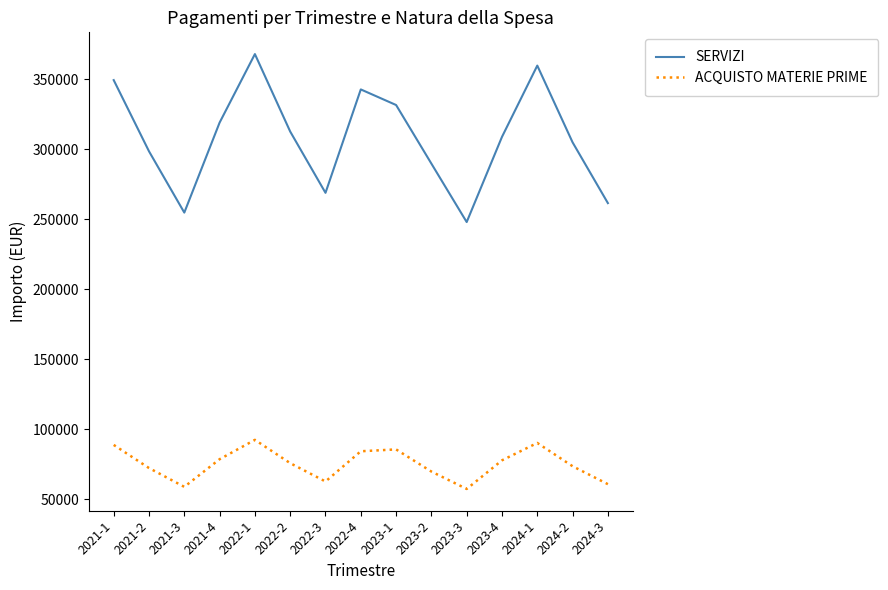

What is the spread (max minus min) of values at 2024-3?

200619.9